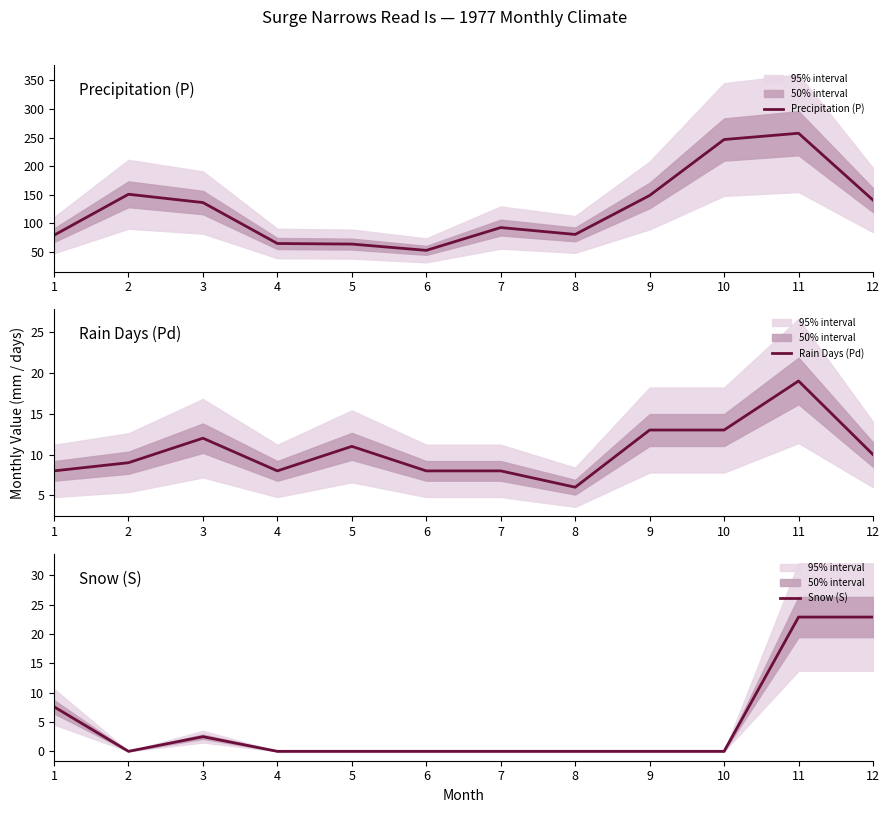

True or false: Precipitation (P) and Rain Days (Pd) cross at least once.

False